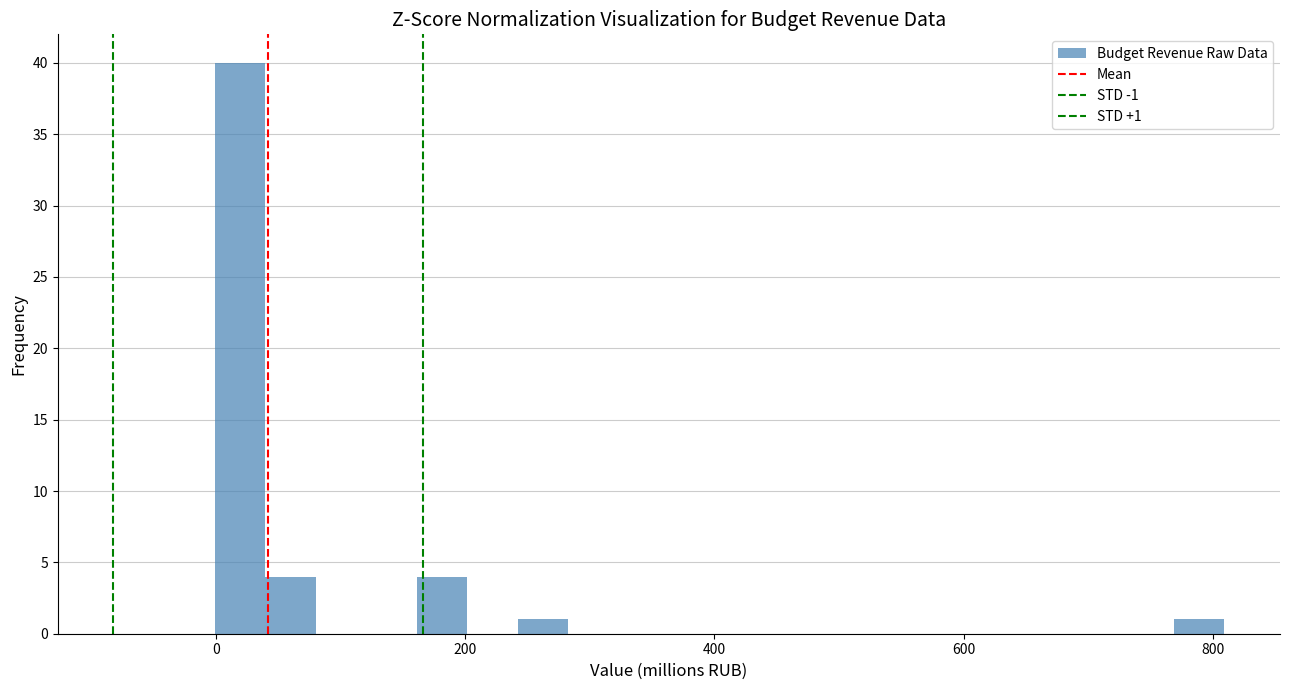

Read against the x-axis, roughly where is the centre of the tallest bar?

20